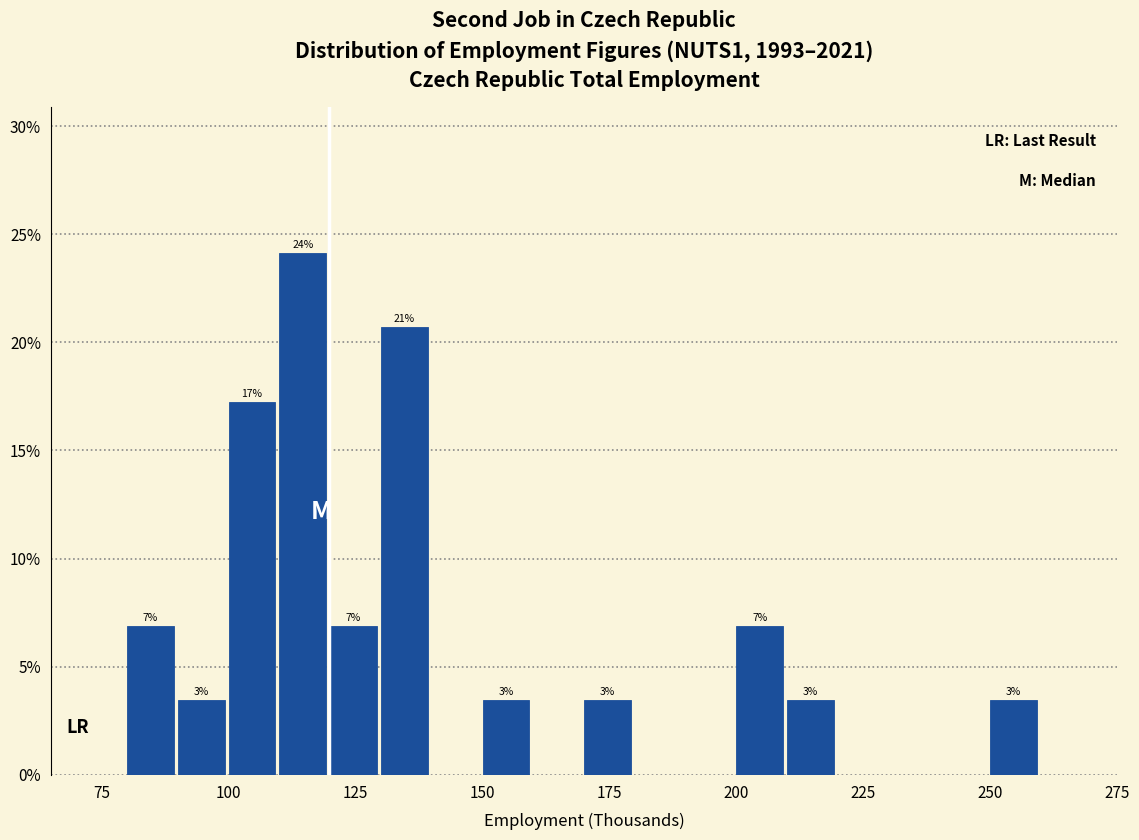

Around what value on the x-axis is the tallest bar? Give the approximate position of its centre, as read against the axis.

115